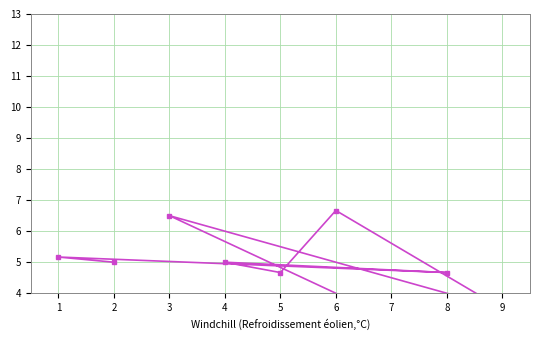

How many data points are less than 5?

4